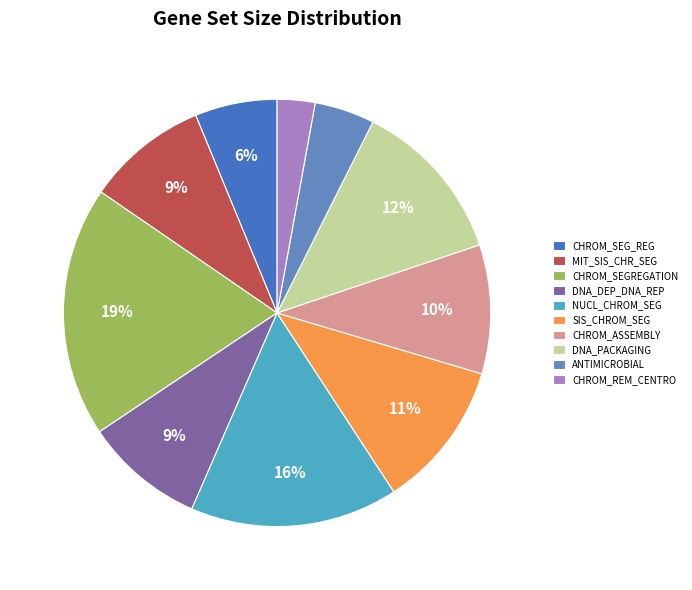

Rank the categories by value from lowest to highest.

GO_CHROMATIN_REMODELING_AT_CENTROMERE, GO_ANTIMICROBIAL_HUMORAL_IMMUNE_RESPONSE, GO_REGULATION_OF_CHROMOSOME_SEGREGATION, GO_DNA_DEPENDENT_DNA_REPLICATION, GO_MITOTIC_SISTER_CHROMATID_SEGREGATION, GO_CHROMATIN_ASSEMBLY, GO_SISTER_CHROMATID_SEGREGATION, GO_DNA_PACKAGING, GO_NUCLEAR_CHROMOSOME_SEGREGATION, GO_CHROMOSOME_SEGREGATION